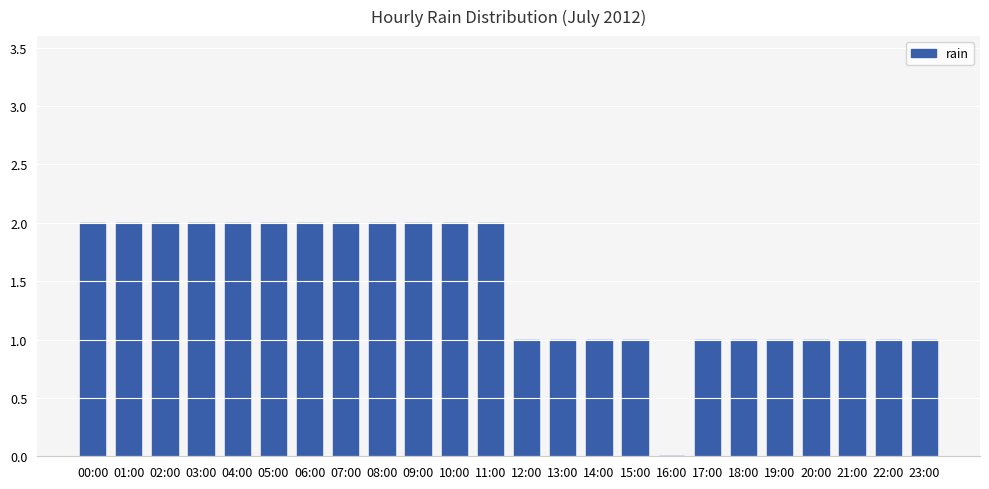

Reading right to left, what are all the values shown in this chart?

1	1	1	1	1	1	1	0	1	1	1	1	2	2	2	2	2	2	2	2	2	2	2	2